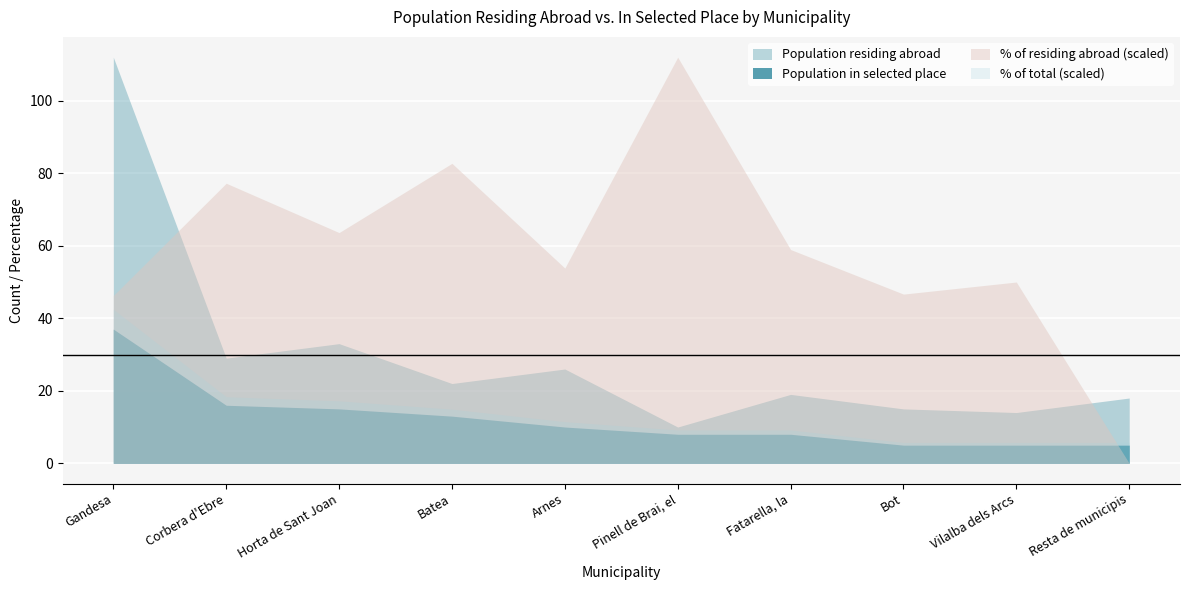

Reading right to left, what are all the values shown in this chart?

Population residing abroad: 18.0	14.0	15.0	19.0	10.0	26.0	22.0	33.0	29.0	112.0
Population in selected place: 5.0	5.0	5.0	8.0	8.0	10.0	13.0	15.0	16.0	37.0
% of total: 4.1	4.1	4.1	6.6	6.6	8.2	10.7	12.3	13.1	30.3
% of residing abroad: 0.0	35.7	33.3	42.1	80.0	38.5	59.1	45.5	55.2	33.0